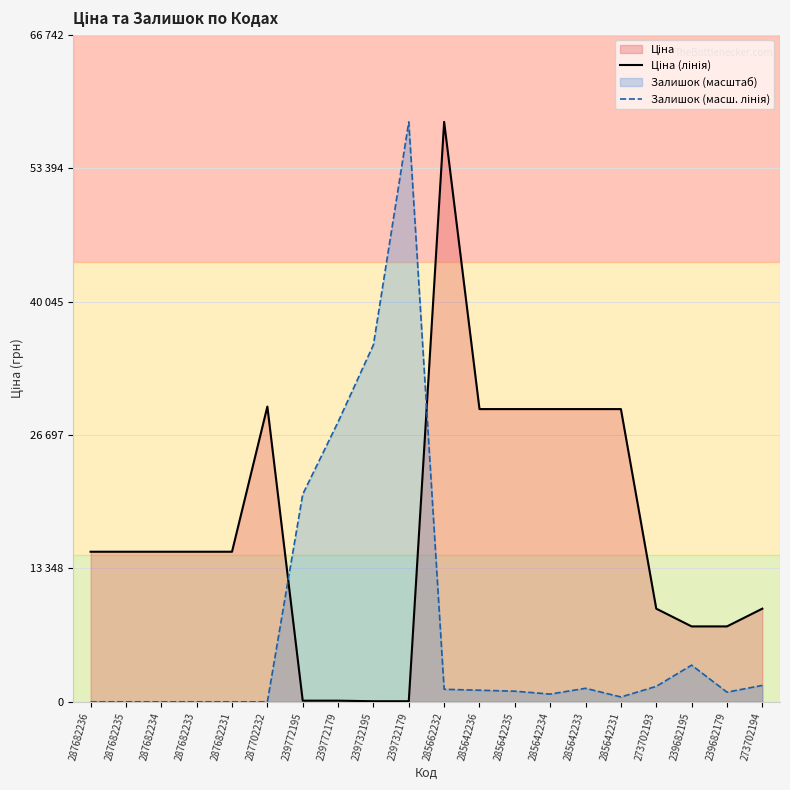

Where is Ціна (лінія) nearest to the value 29046?

285642236